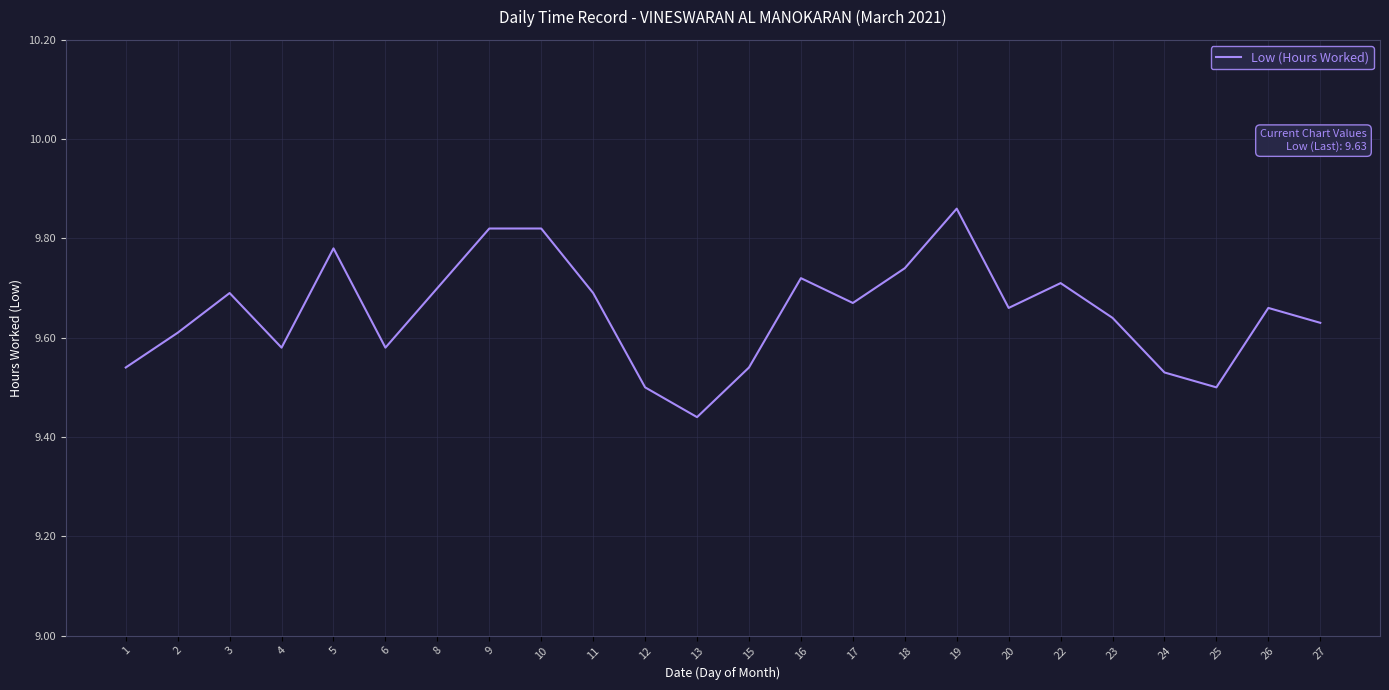

Is it true that the value at 2 is 9.6?

True